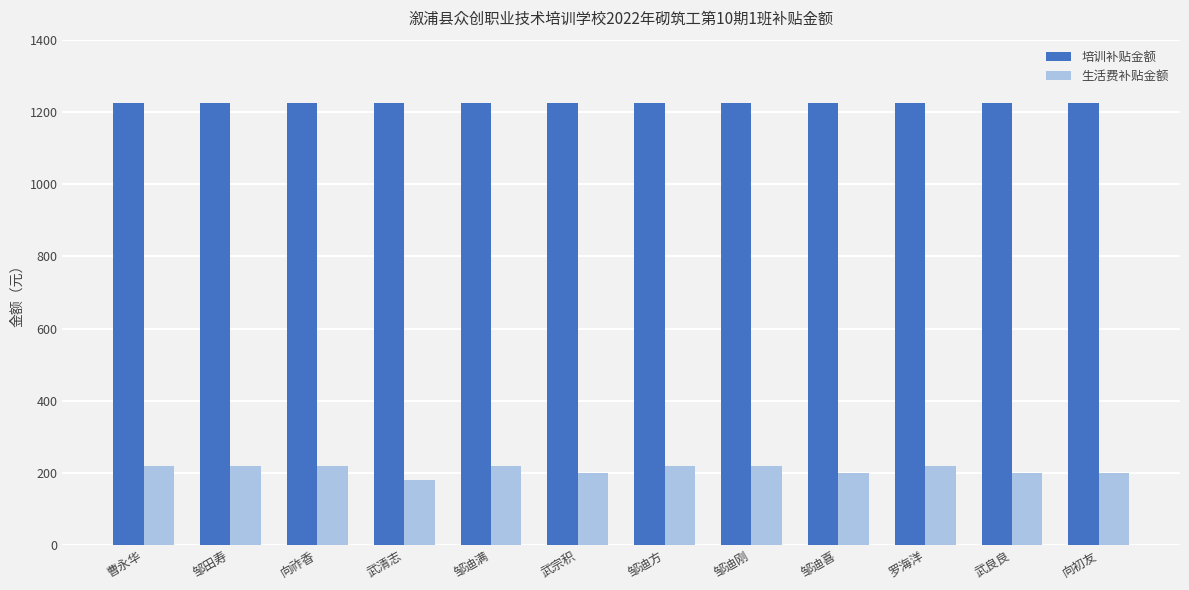

List the series in order of their overall mean, lowest first.

生活费补贴金额, 培训补贴金额